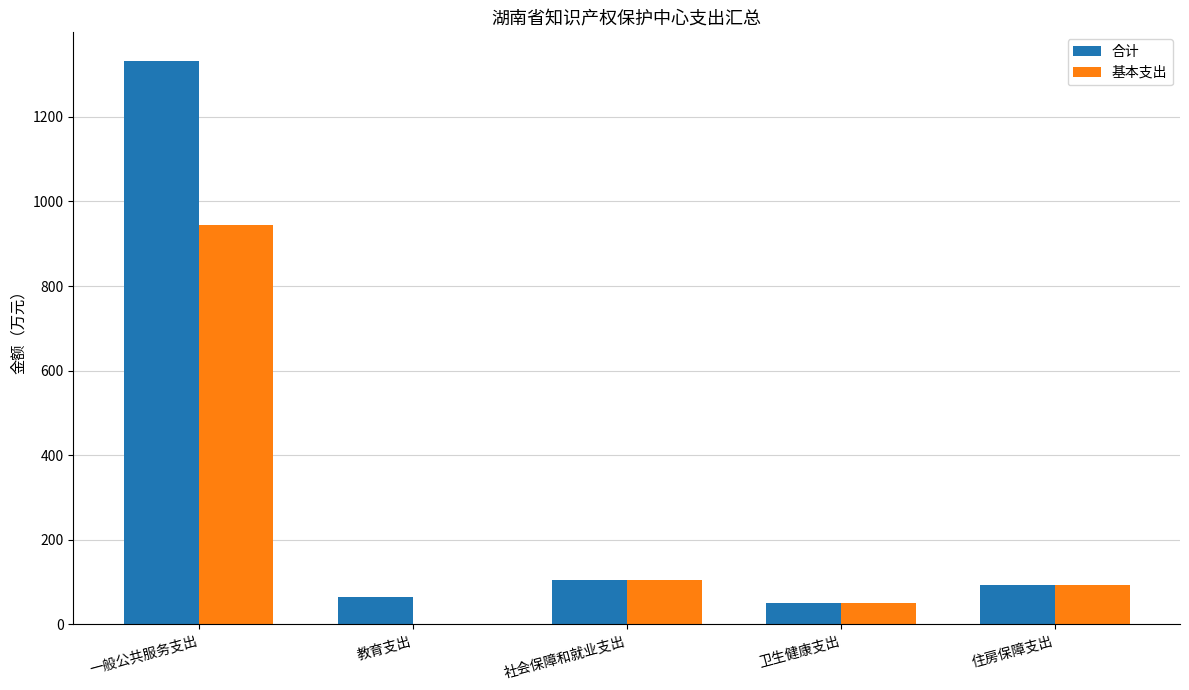

What is the greatest value displayed?

1333.0